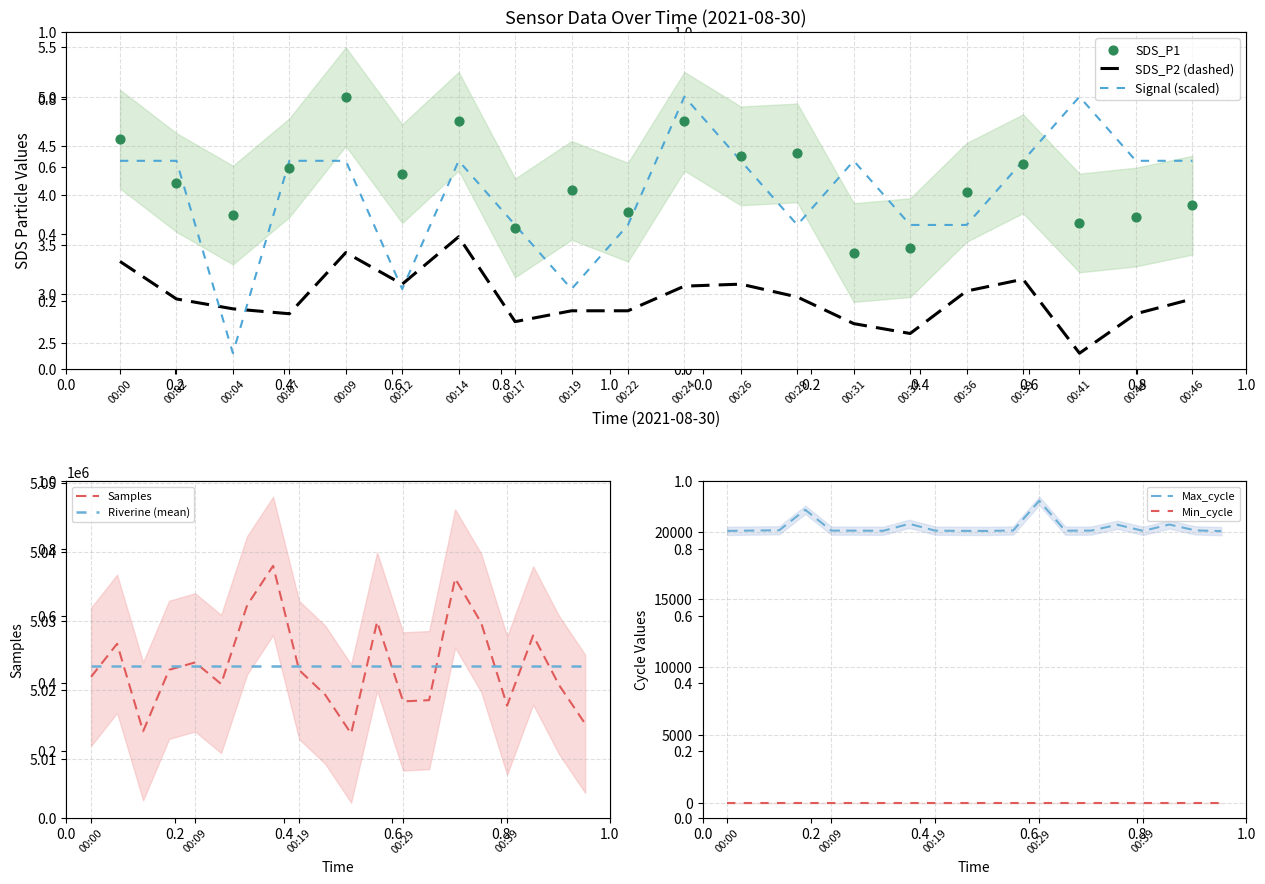

Which series reaches the minimum Y coordinate?

SDS_P2